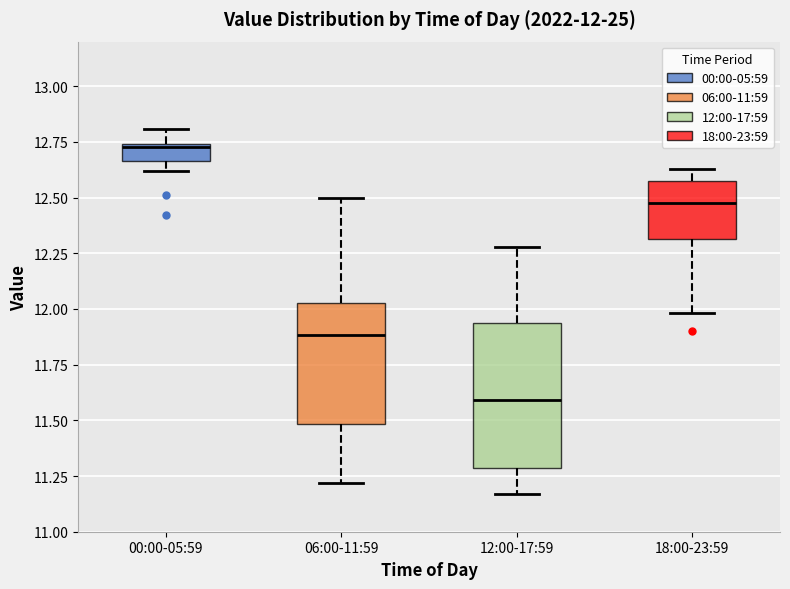

Which box has the highest median line?

00:00-05:59